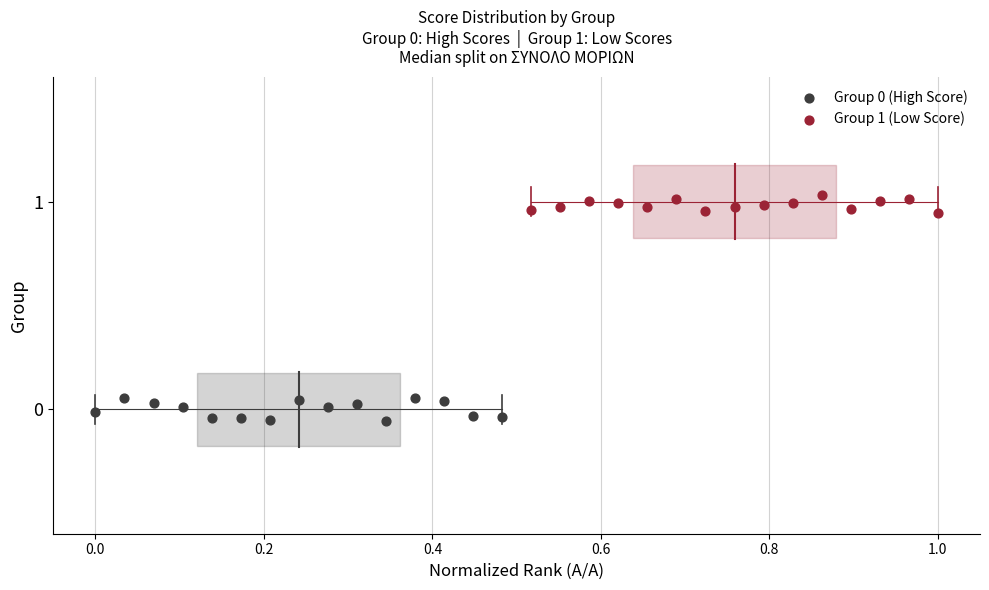

Which series reaches the maximum Y coordinate?

Group 1 (Low Score)